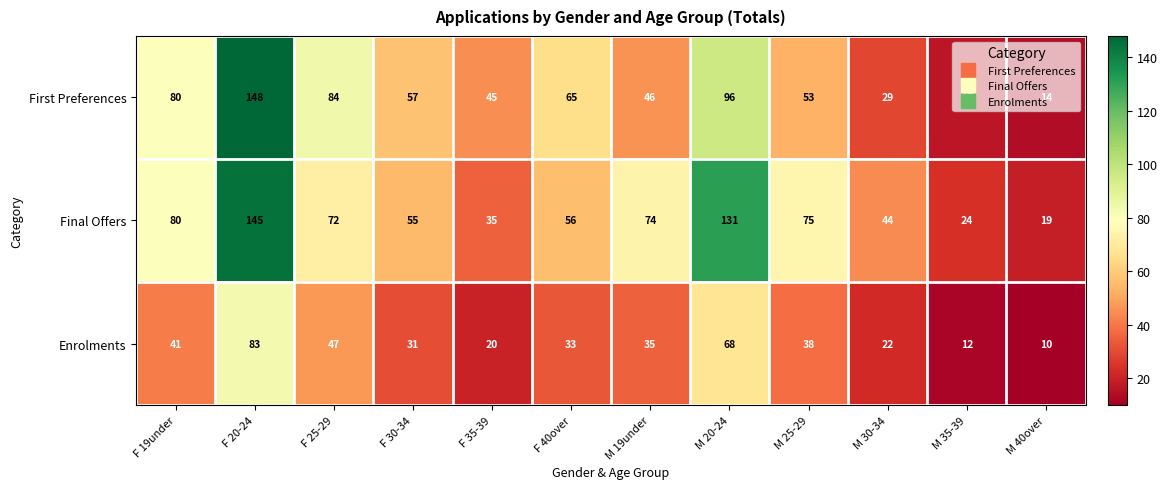

What is the approximate value of Final Offers at F 30-34?

55